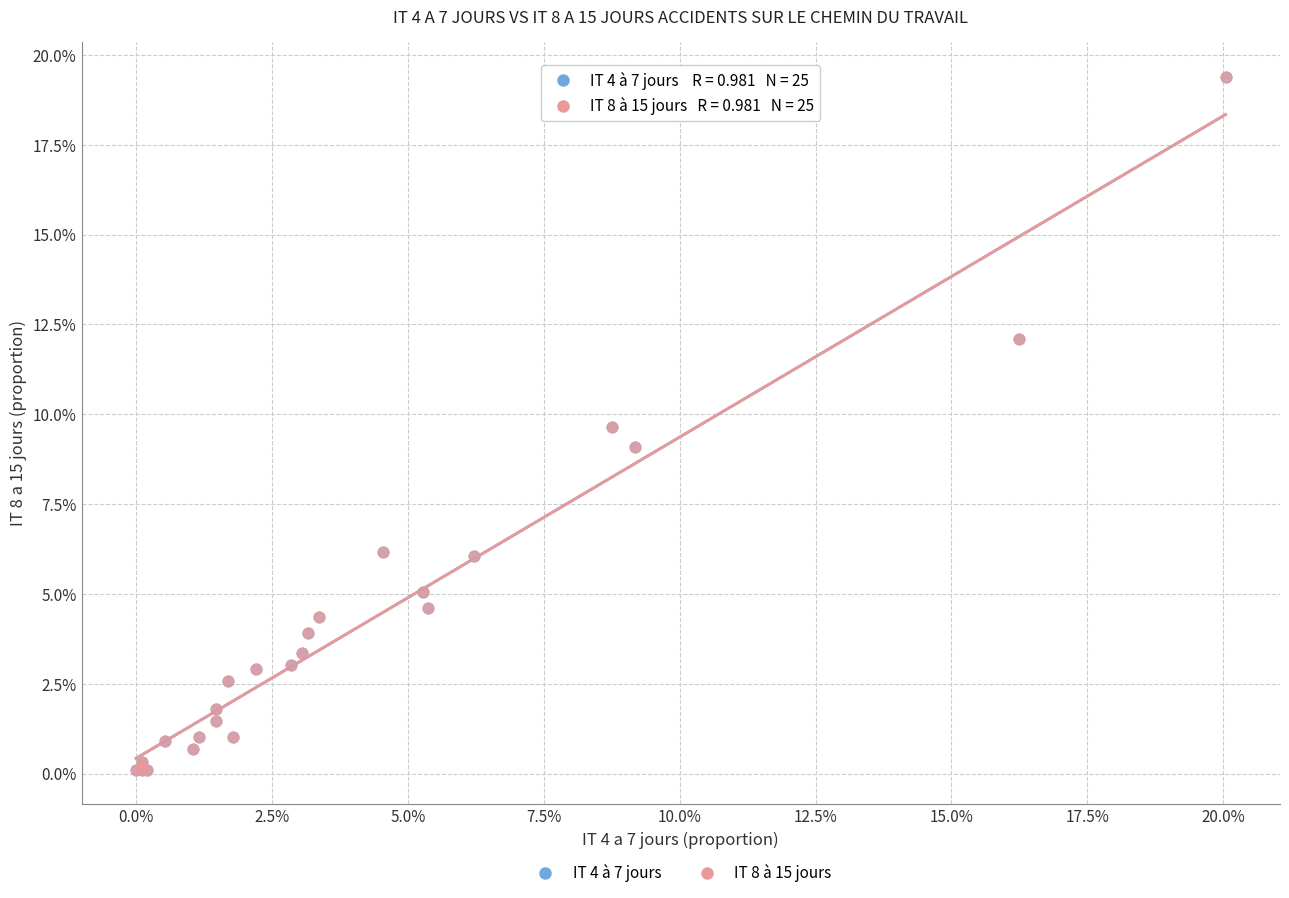

What are all the series names shown in the legend?

IT 4 à 7 jours, IT 8 à 15 jours